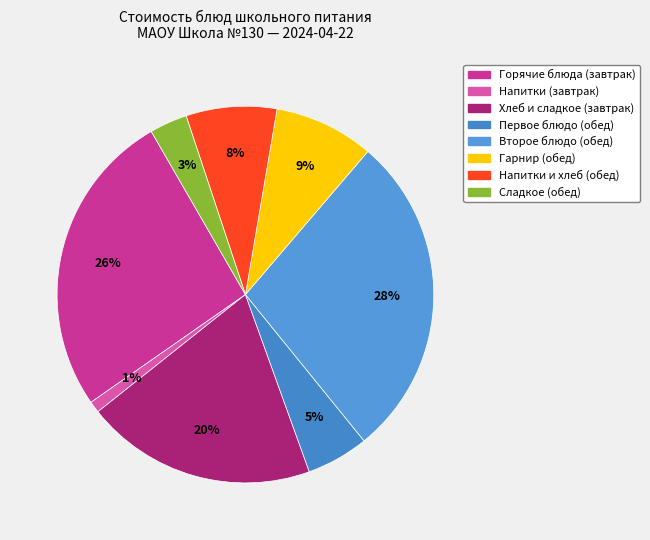

Count the number of slices in the pie.

8